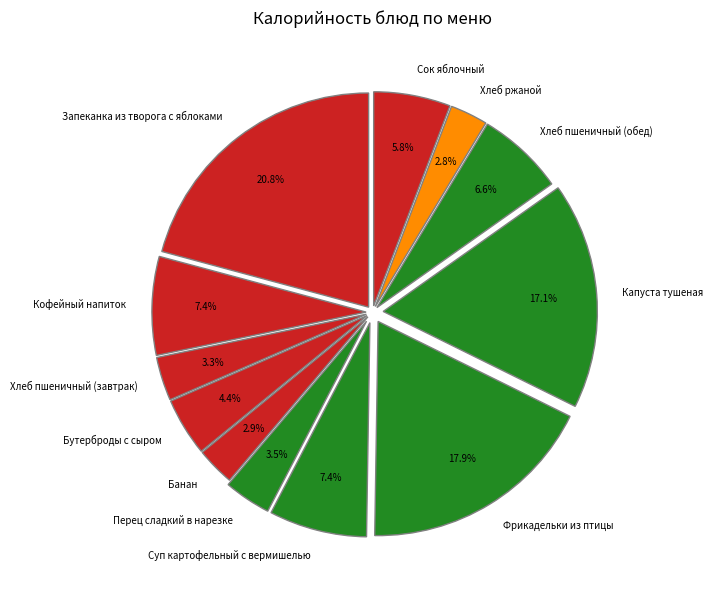

Approximately how many times larger is the value at Капуста тушеная compared to Банан?

5.9